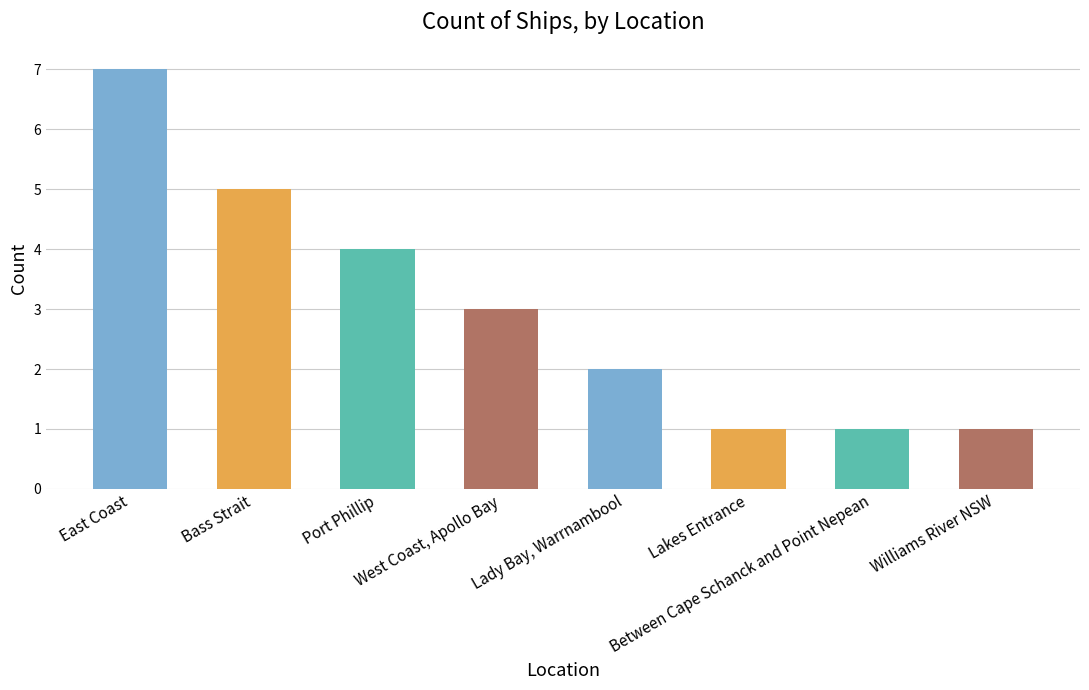

What is the label of the 4th bar from the left?

West Coast, Apollo Bay